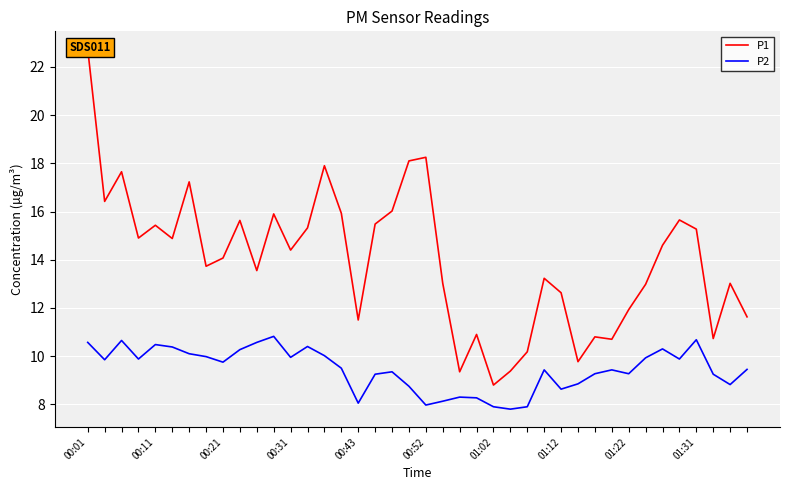

What is the total value across all series at 13?

25.7